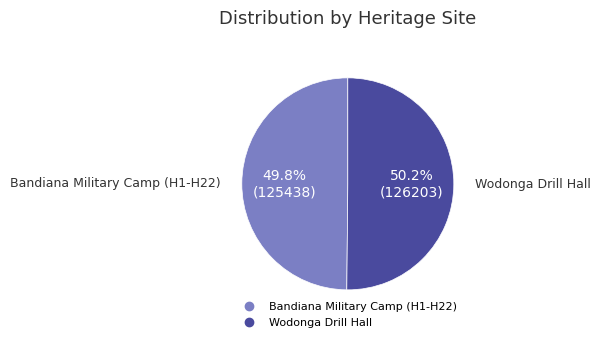

To the nearest percent, what percentage of the pie is Bandiana Military Camp (H1-H22)?

50%